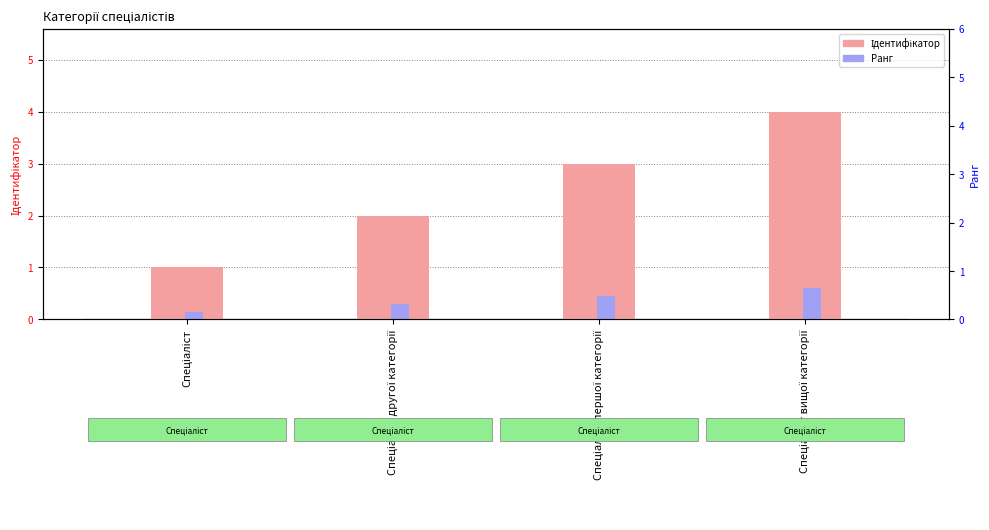

At which label is Ідентифікатор closest to 2?

Спеціаліст другої категорії